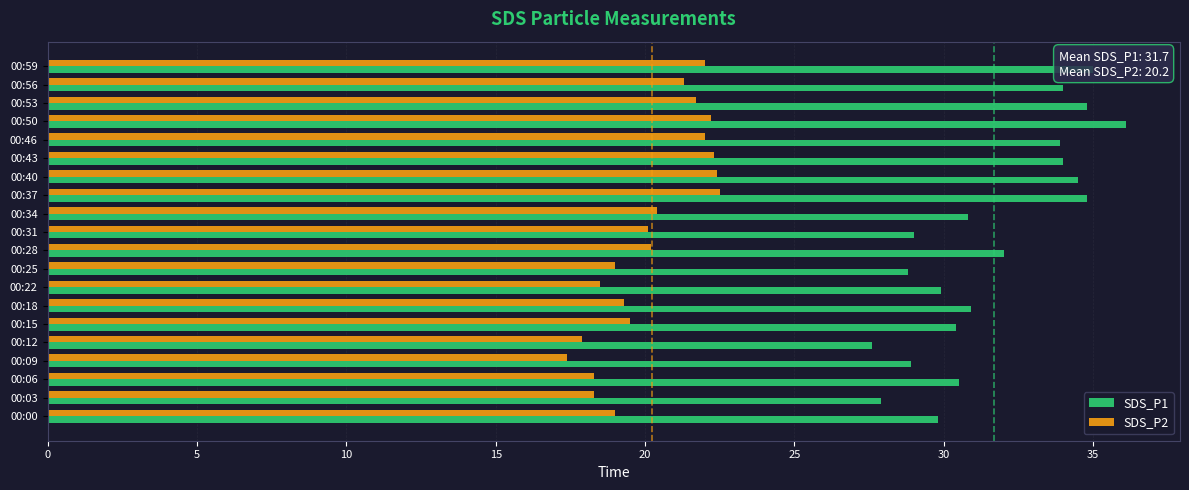

What is the difference between the SDS_P2 values at 00:56 and 00:00?

2.3